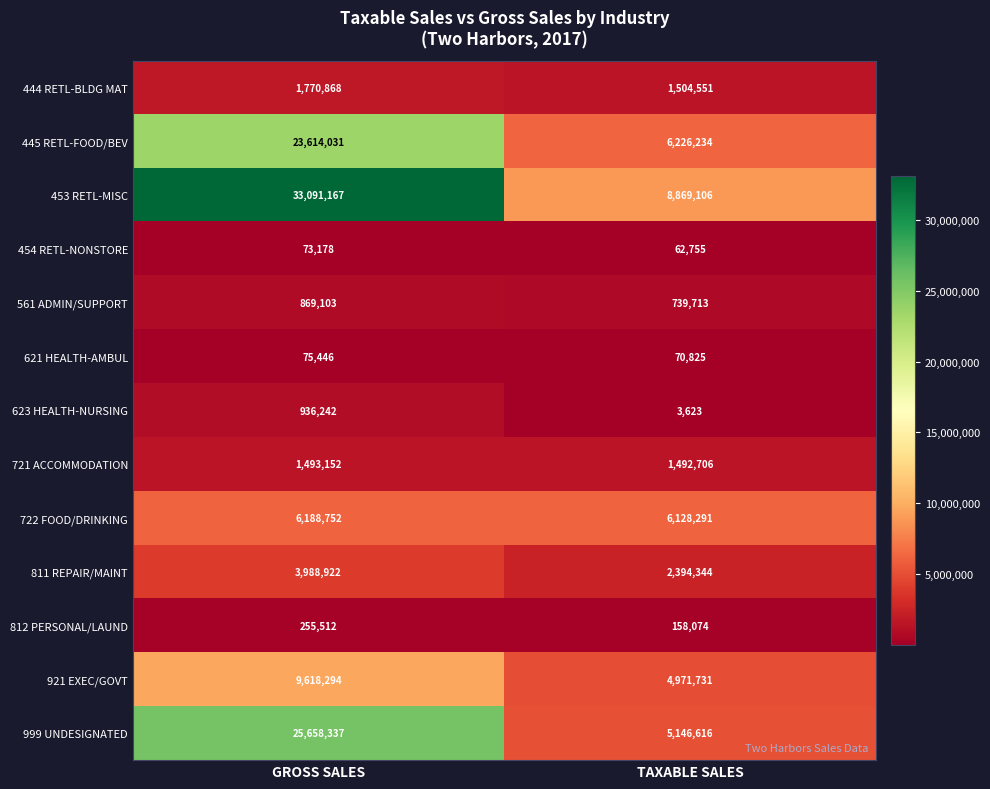

Which series has the largest total across all categories?

453 RETL-MISC